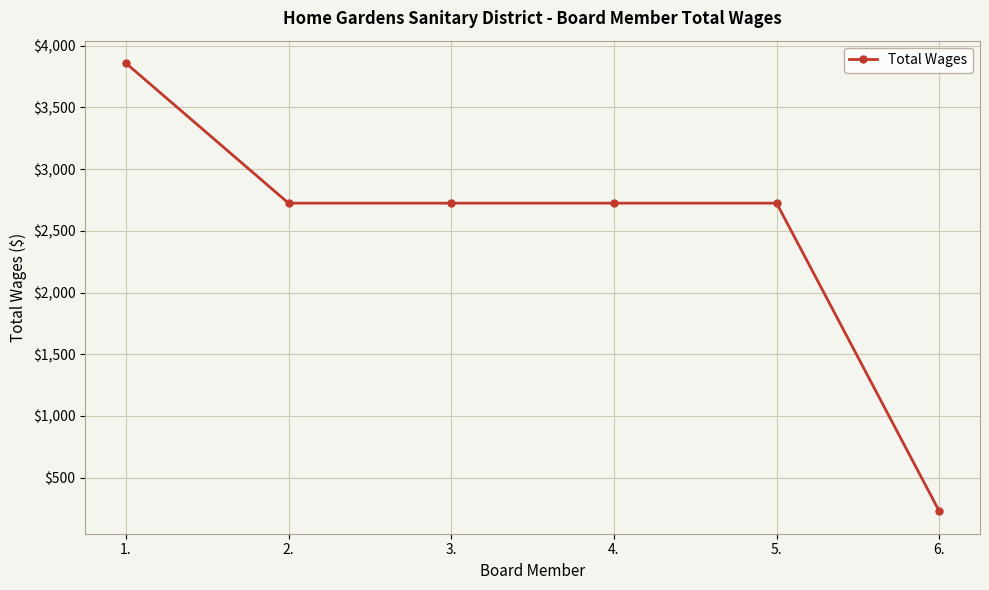

Approximately how many times larger is the value at 1. compared to 5.?

1.4